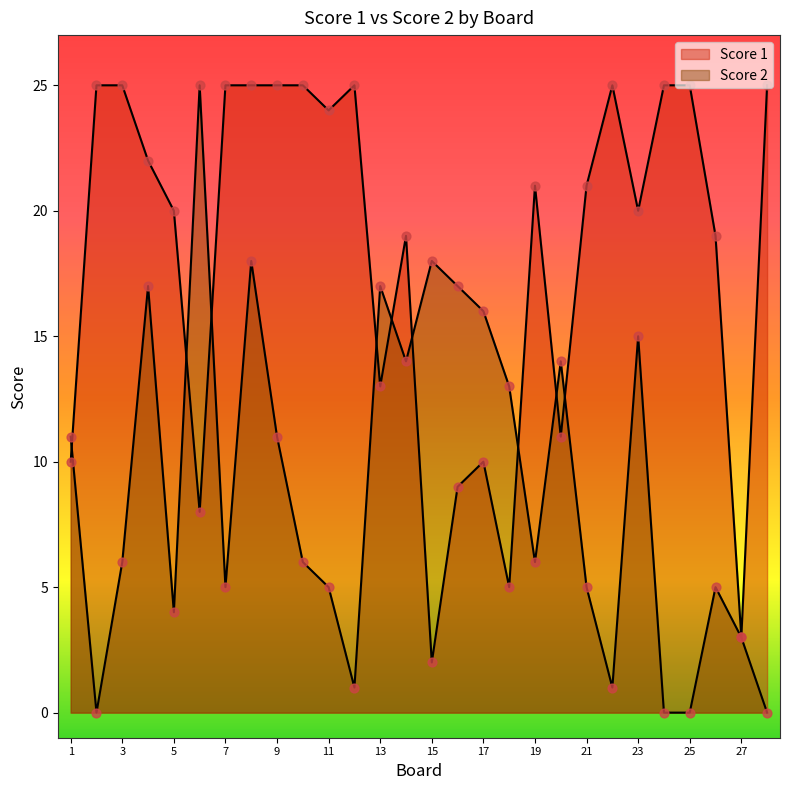

What is the total value across all series at 25?

25